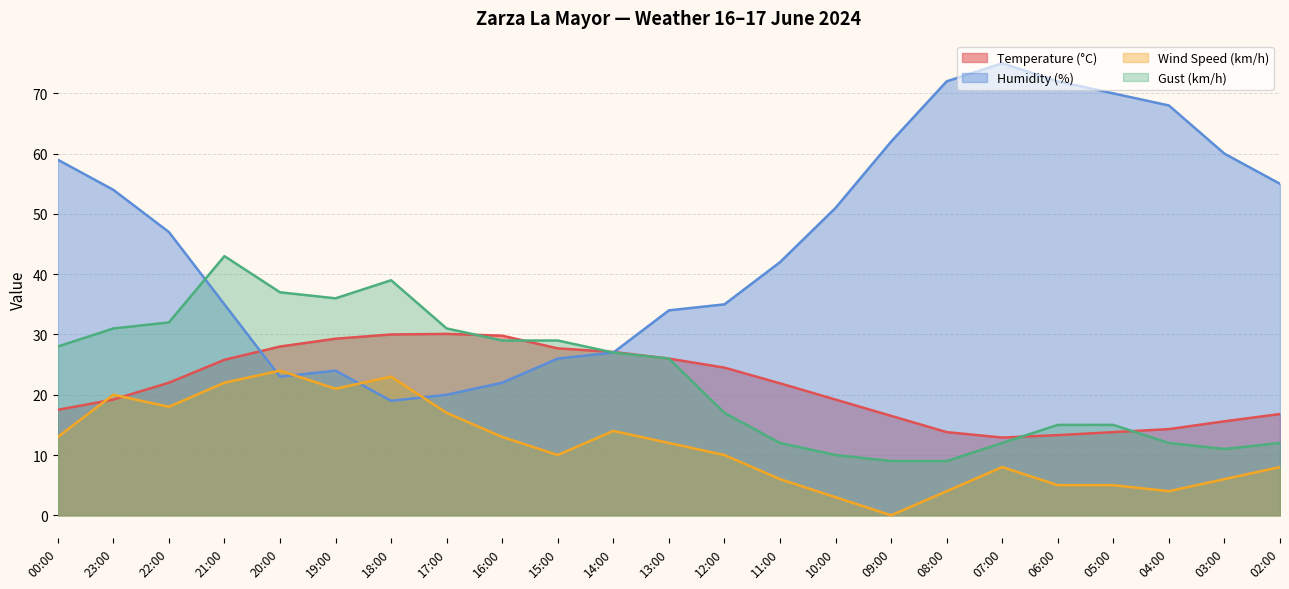

Does the chart have visible grid lines?

Yes